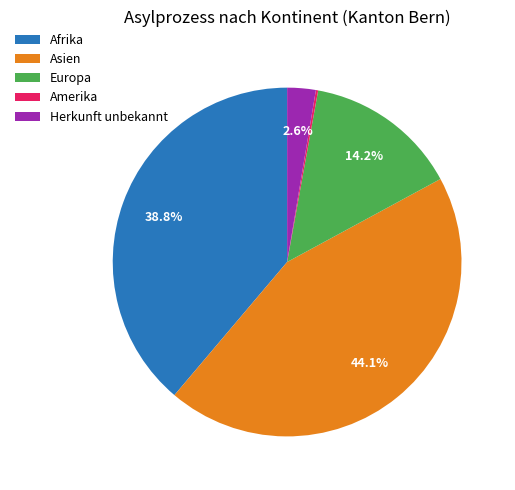

Between Afrika and Herkunft unbekannt, which is larger?

Afrika